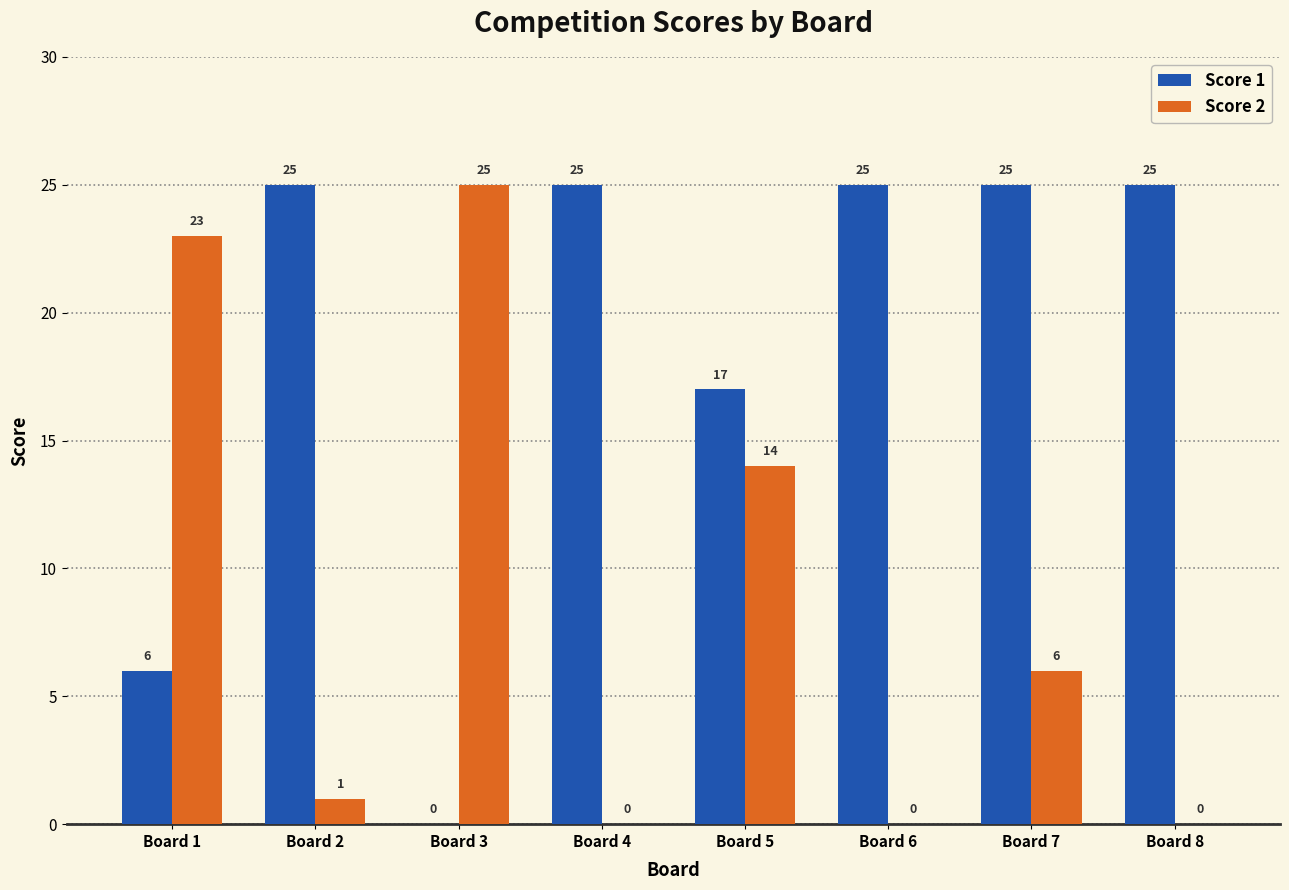

Which series has the largest total across all categories?

Score 1